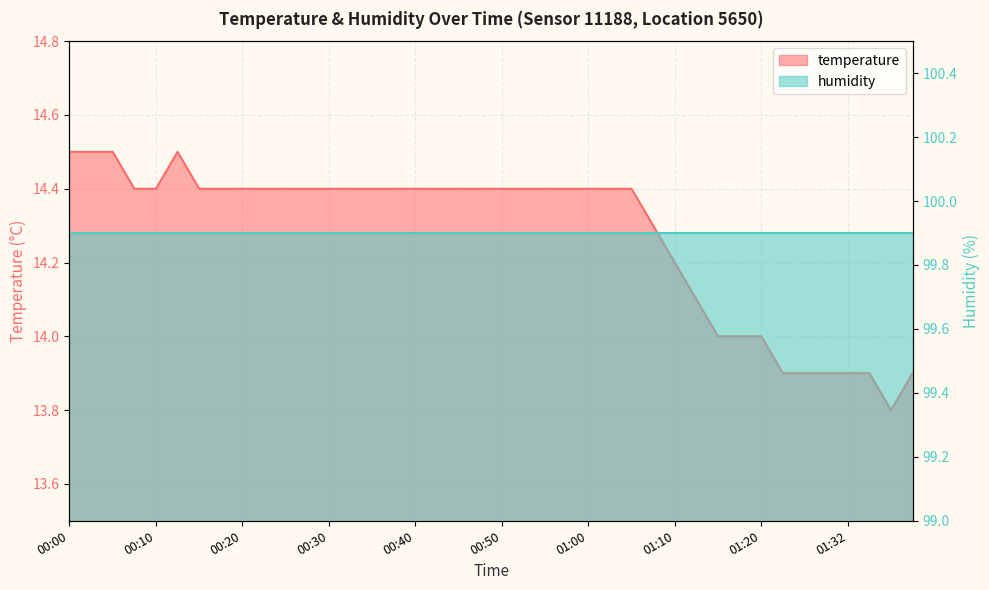

Rank the categories by value from lowest to highest.

01:37, 01:23, 01:26, 01:29, 01:32, 01:34, 01:40, 01:15, 01:17, 01:20, 01:12, 01:10, 01:08, 00:08, 00:10, 00:15, 00:18, 00:20, 00:23, 00:25, 00:28, 00:30, 00:32, 00:35, 00:37, 00:40, 00:42, 00:45, 00:47, 00:50, 00:53, 00:55, 00:58, 01:00, 01:03, 01:05, 00:00, 00:03, 00:05, 00:13